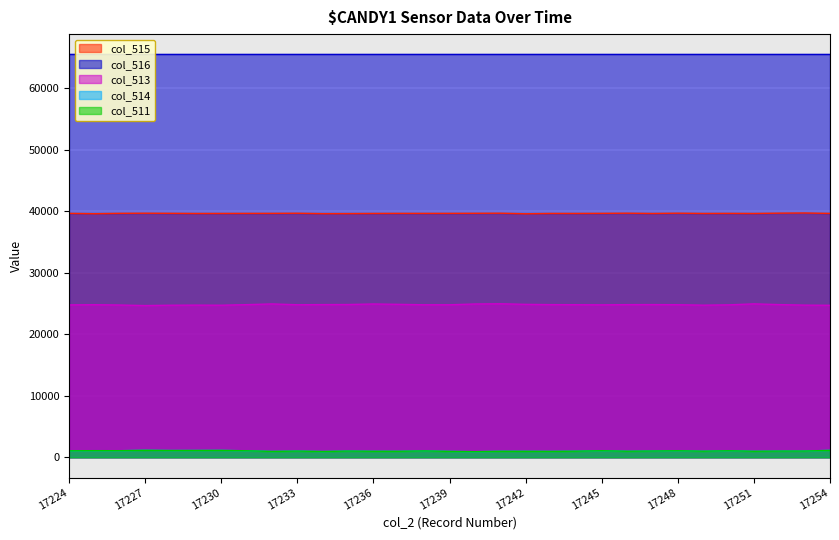

Is it true that col_513 equals 24813 at 17238?

True